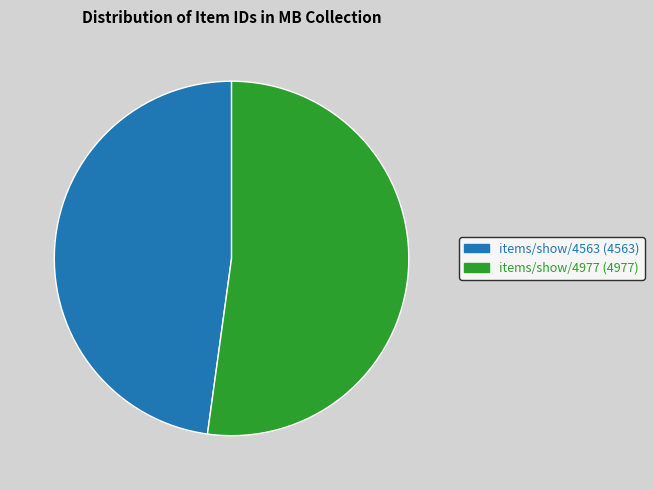

What is the largest slice in the pie chart?

items/show/4977